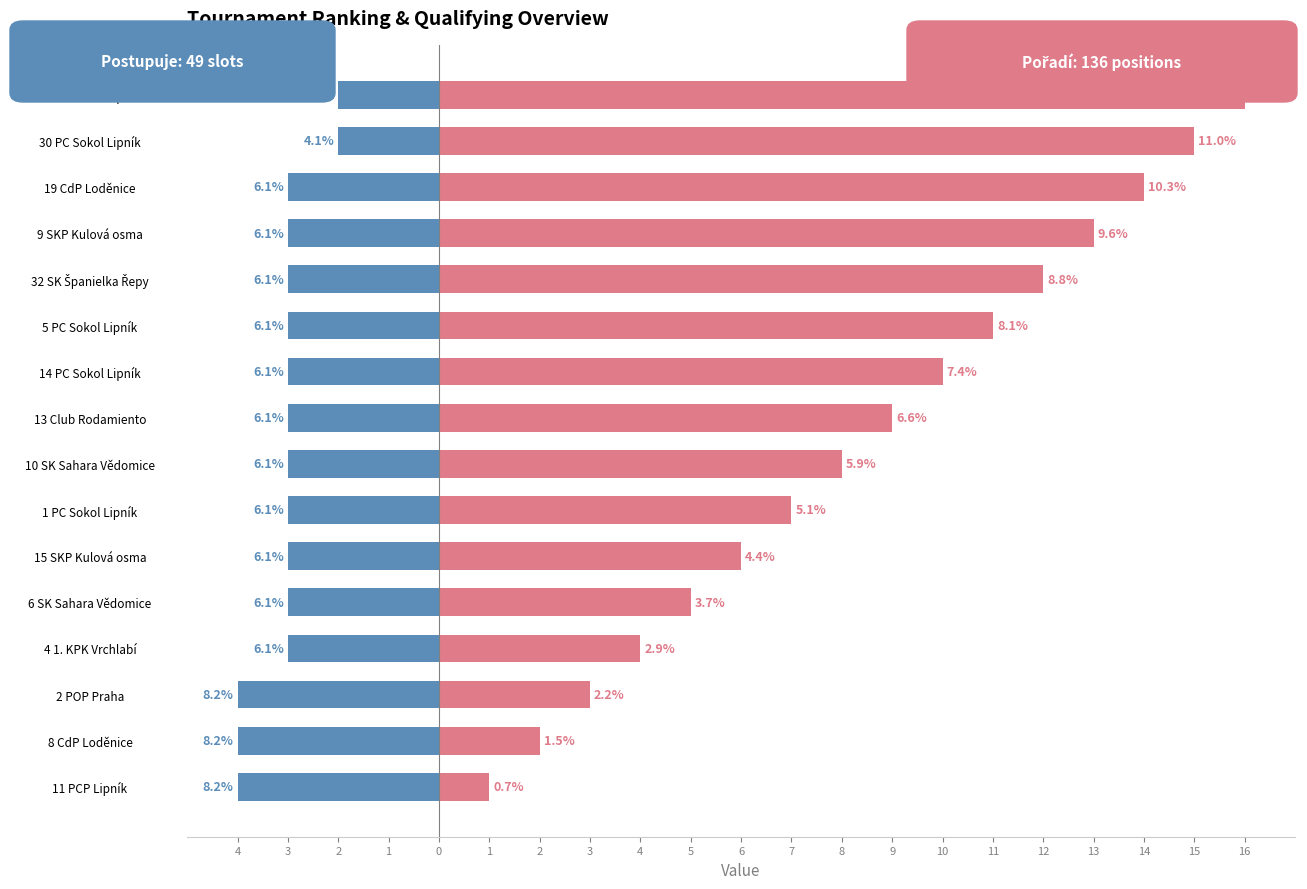

What is the minimum value shown in the chart?

-4